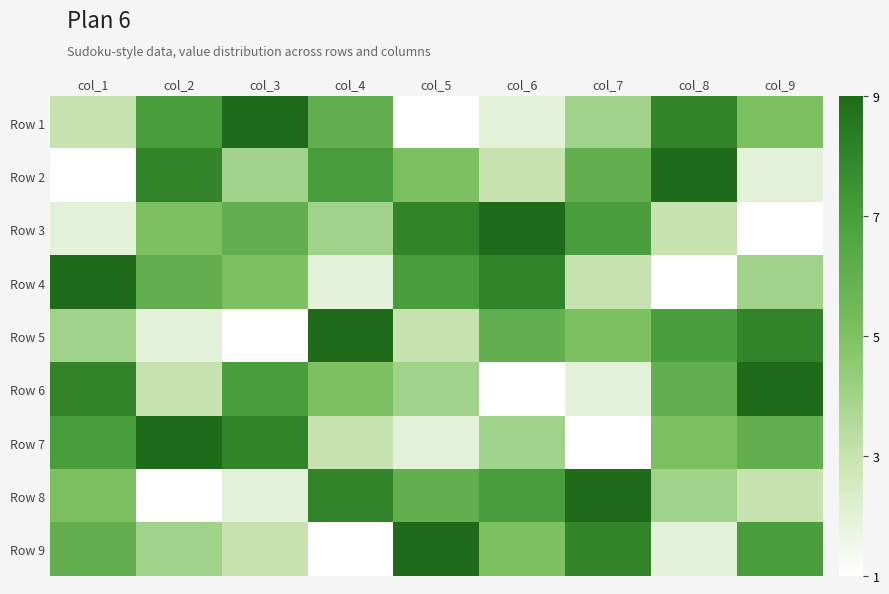

How many distinct data groups are displayed?

9